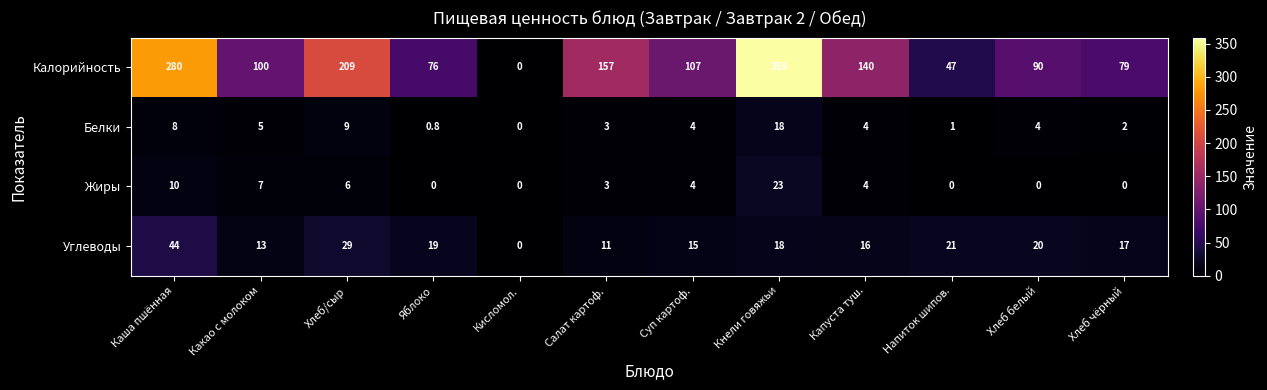

What is the maximum value shown in the chart?

359.0